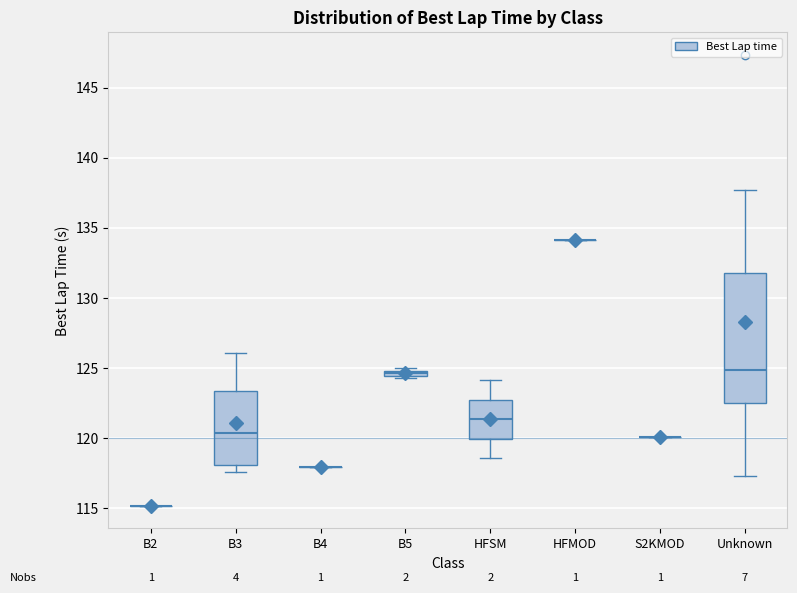

Comparing the boxes themselves (not the whiskers), which one is the tallest?

Unknown